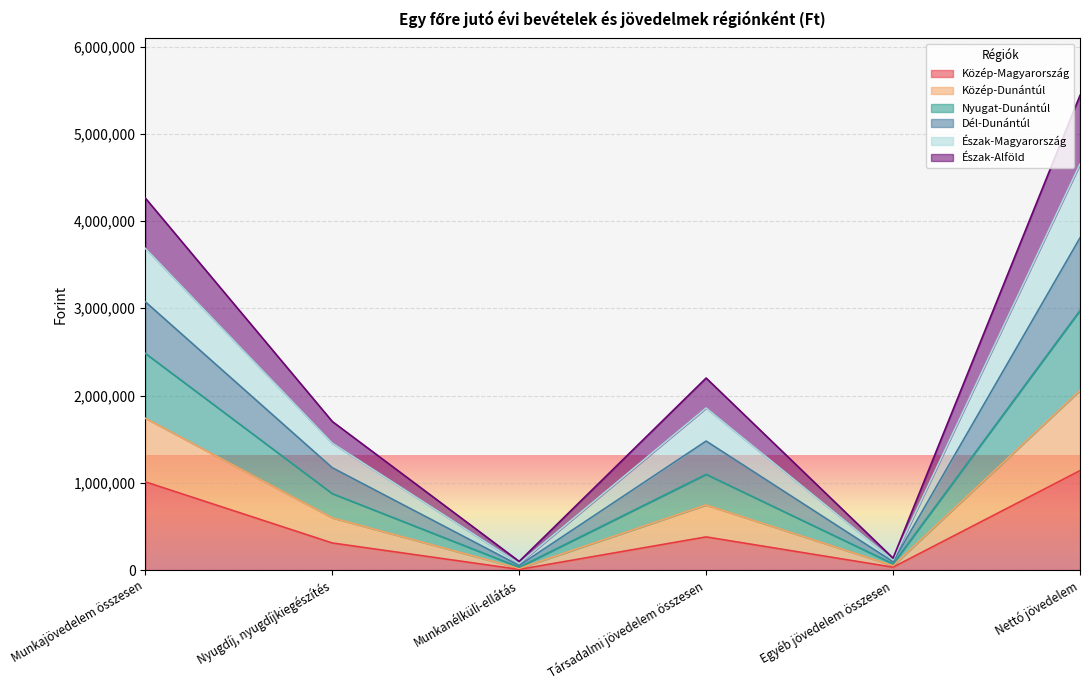

At Társadalmi jövedelem összesen, list the series in order from largest to smallest.

Dél-Dunántúl, Közép-Dunántúl, Nyugat-Dunántúl, Észak-Magyarország, Észak-Alföld, Közép-Magyarország